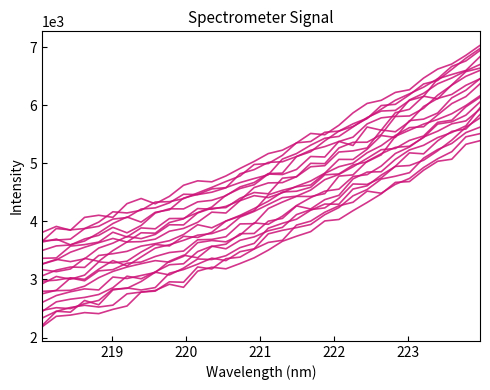

Is it true that x equals 3093.7 at 20?

False